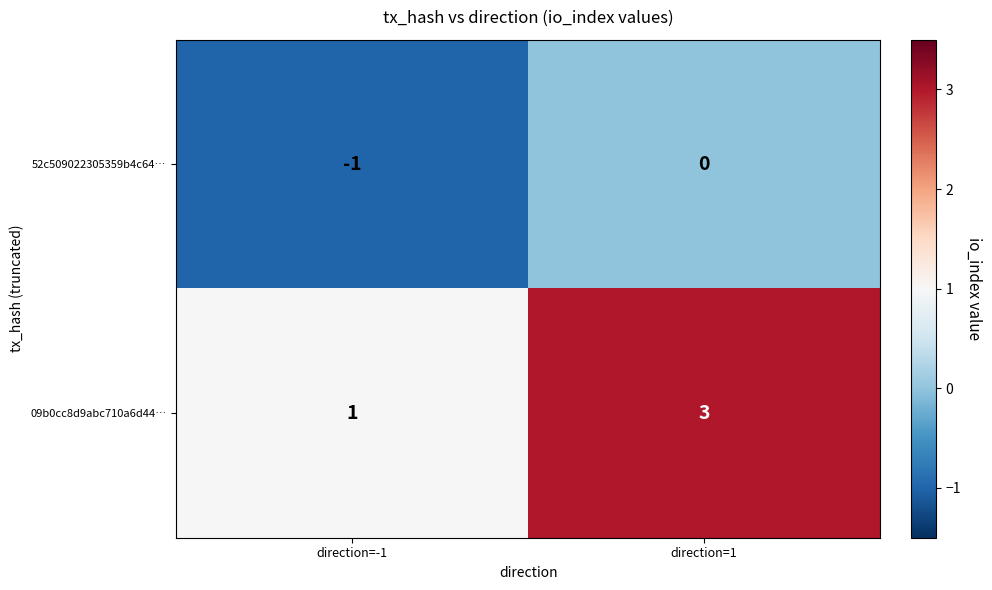

Is it true that 52c509022305359b4c64… equals 1 at direction=1?

False